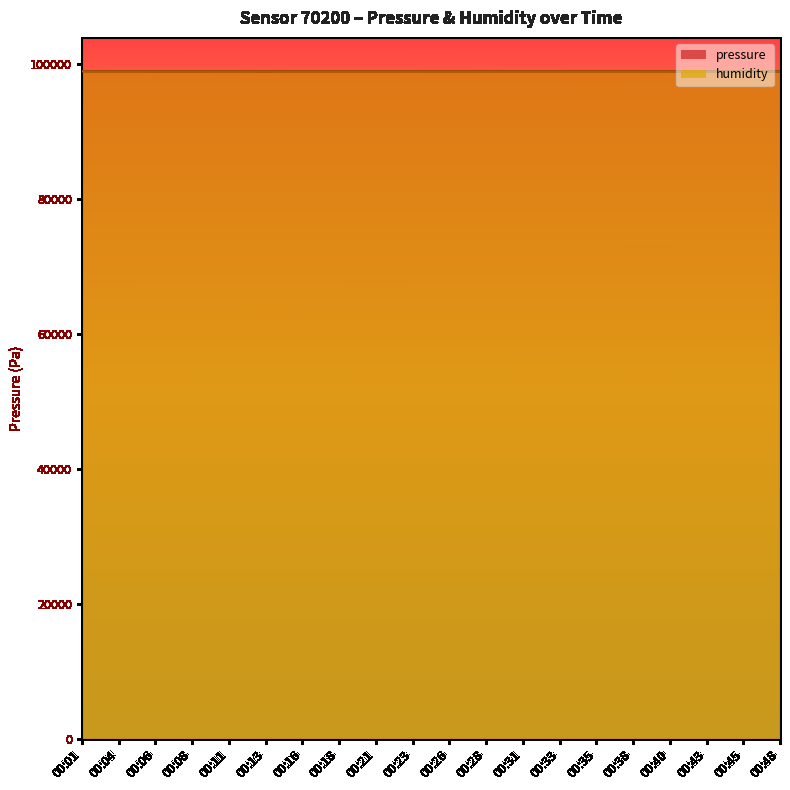

At which label is pressure closest to 98964?

00:26